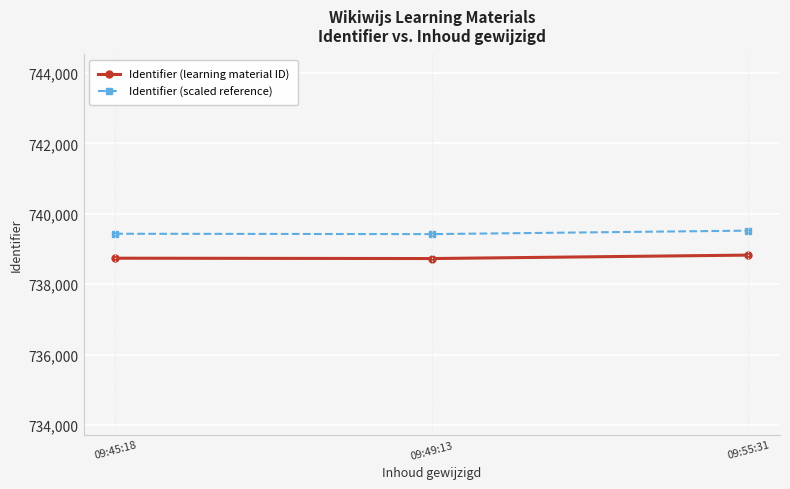

List the series in order of their peak value, highest first.

Identifier (scaled reference), Identifier (learning material ID)